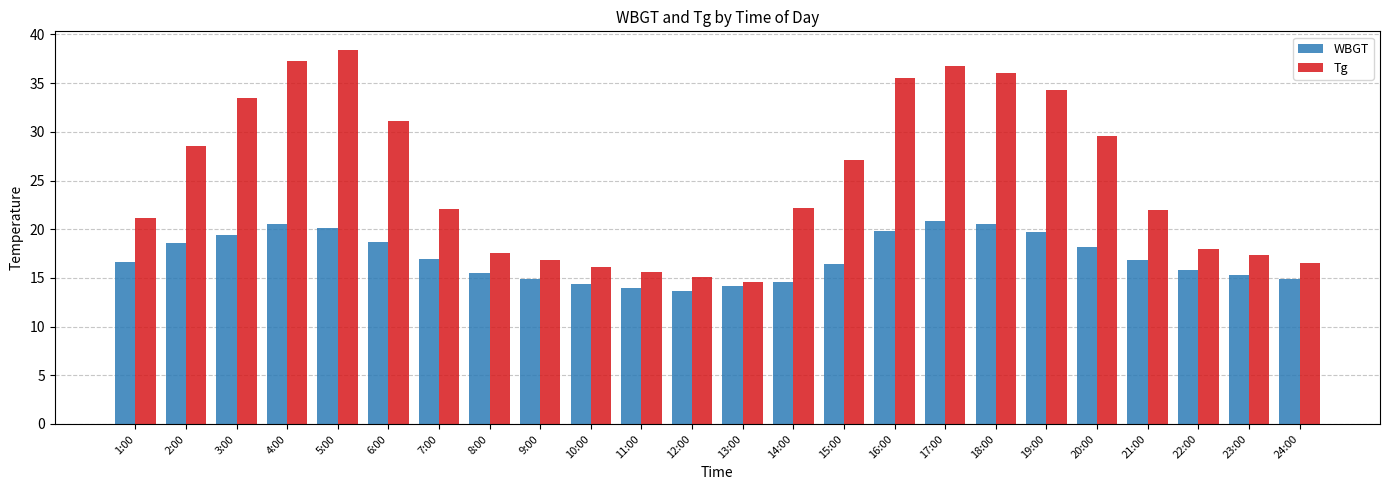

What is the maximum value shown in the chart?

38.4